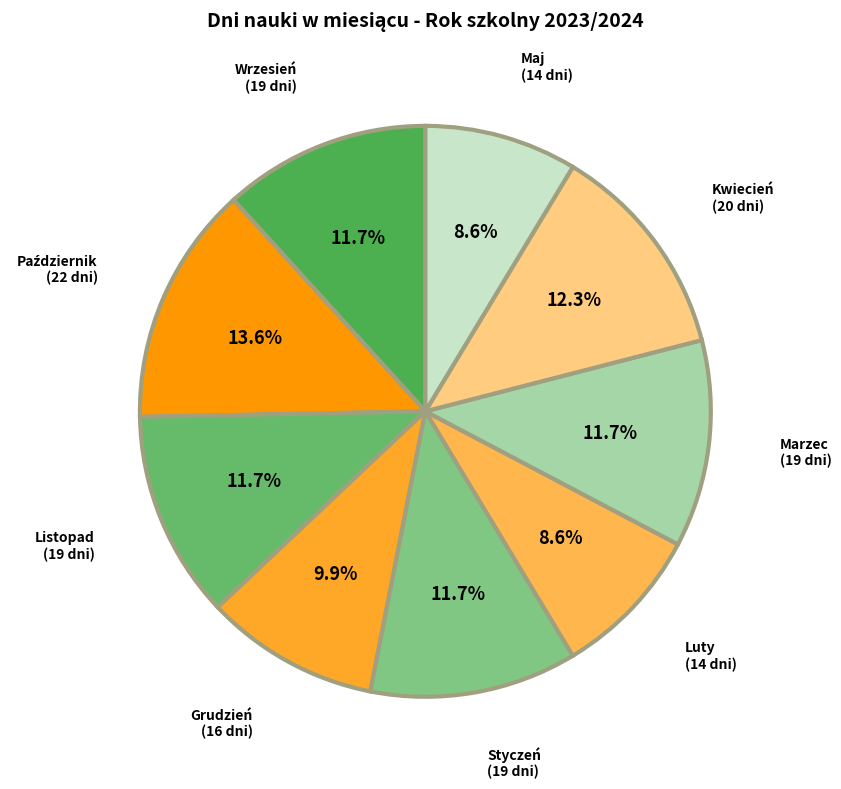

The Grudzień slice represents 10% of the pie. True or false?

True